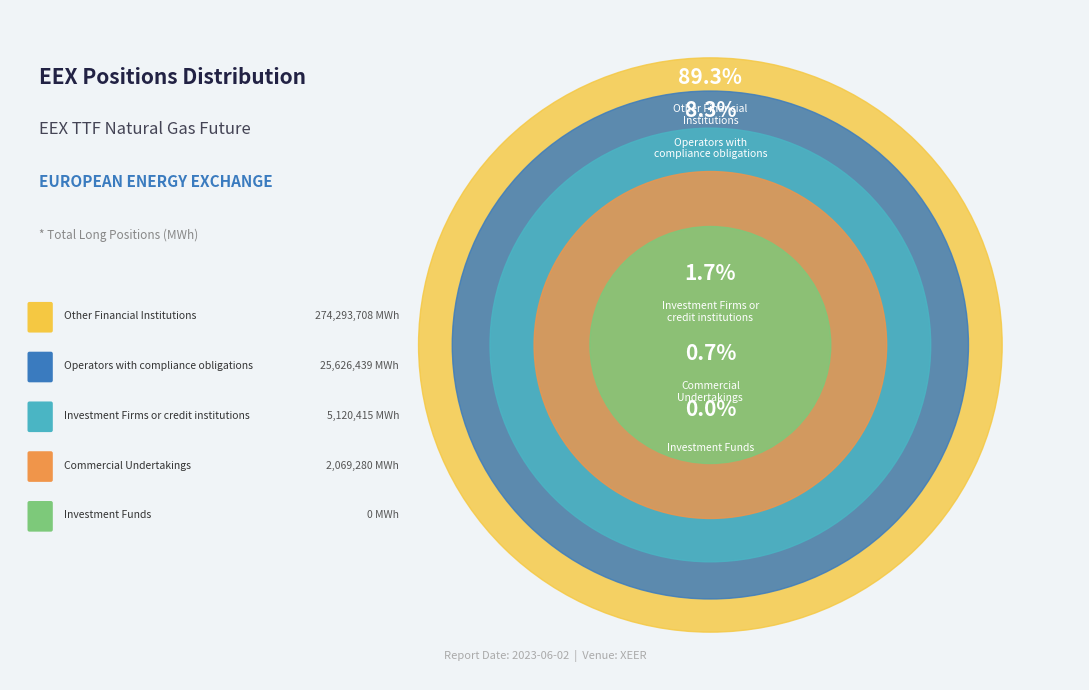

What percentage is NOT represented by Other Financial Institutions (Long)?

10.7%